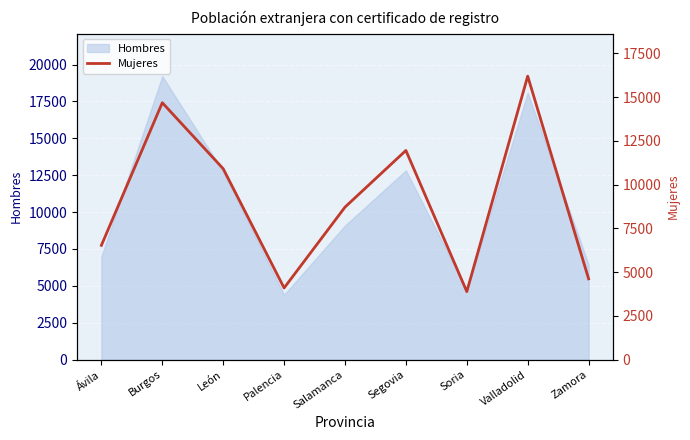

Which has a higher value, León or Burgos?

Burgos